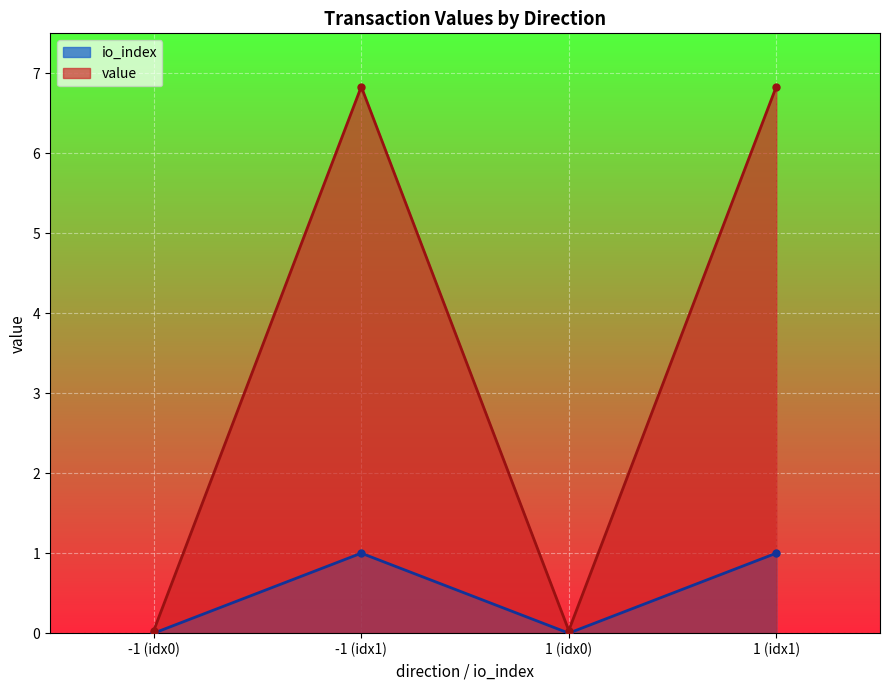

How many positive values does the value series have?

2